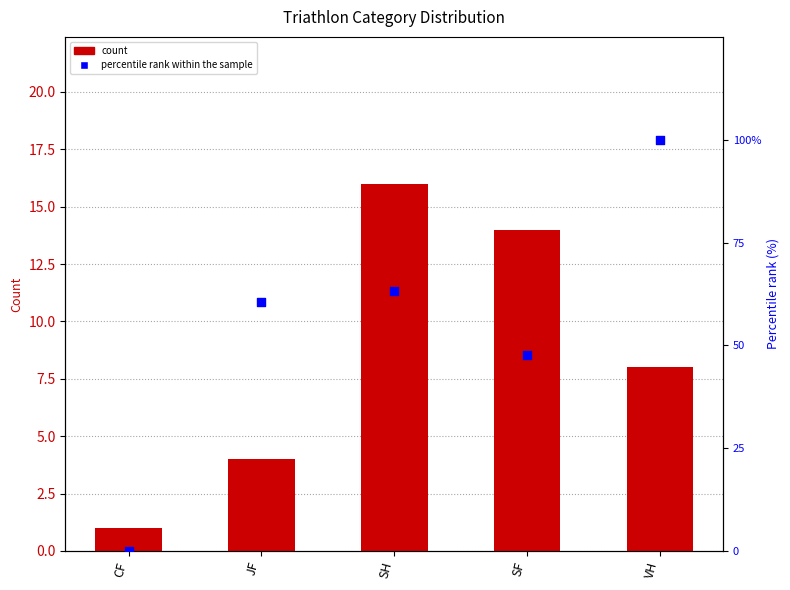

Which series has the widest spread of Y values?

percentile rank within the sample